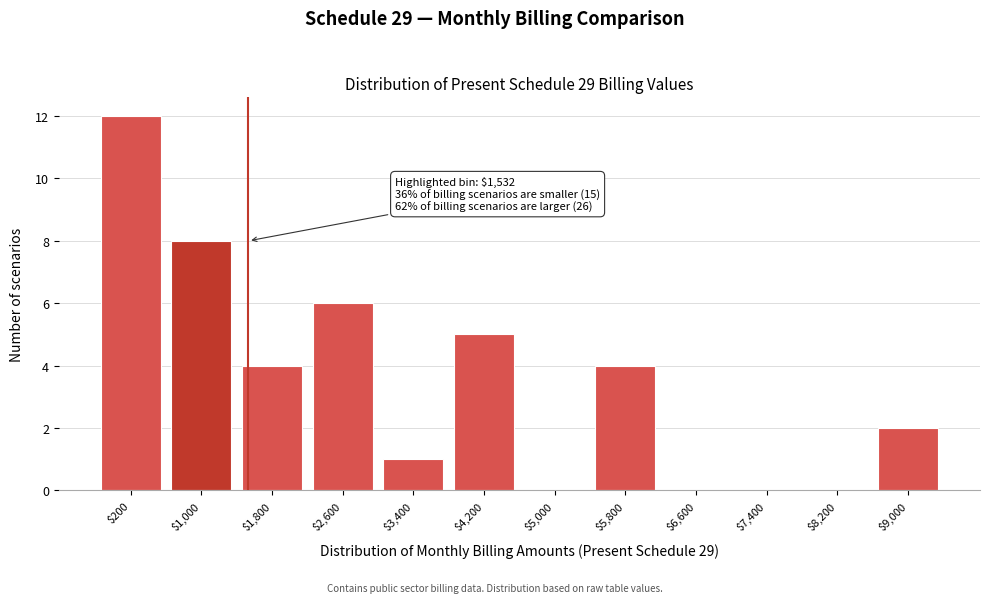

The value at $6,600 is 0. True or false?

True